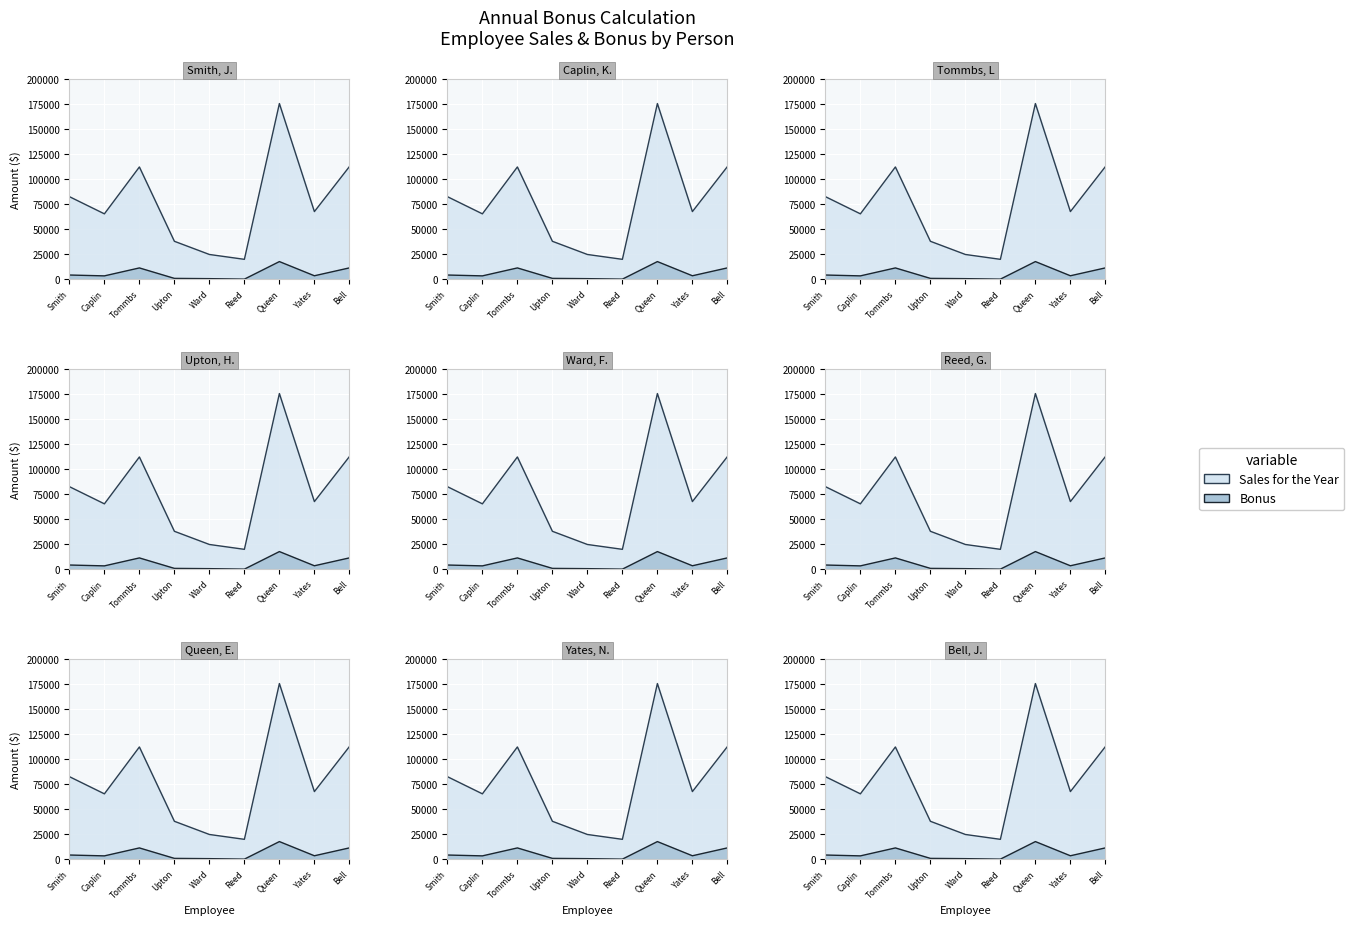

List the series in order of their peak value, lowest first.

Bonus, Sales for the Year